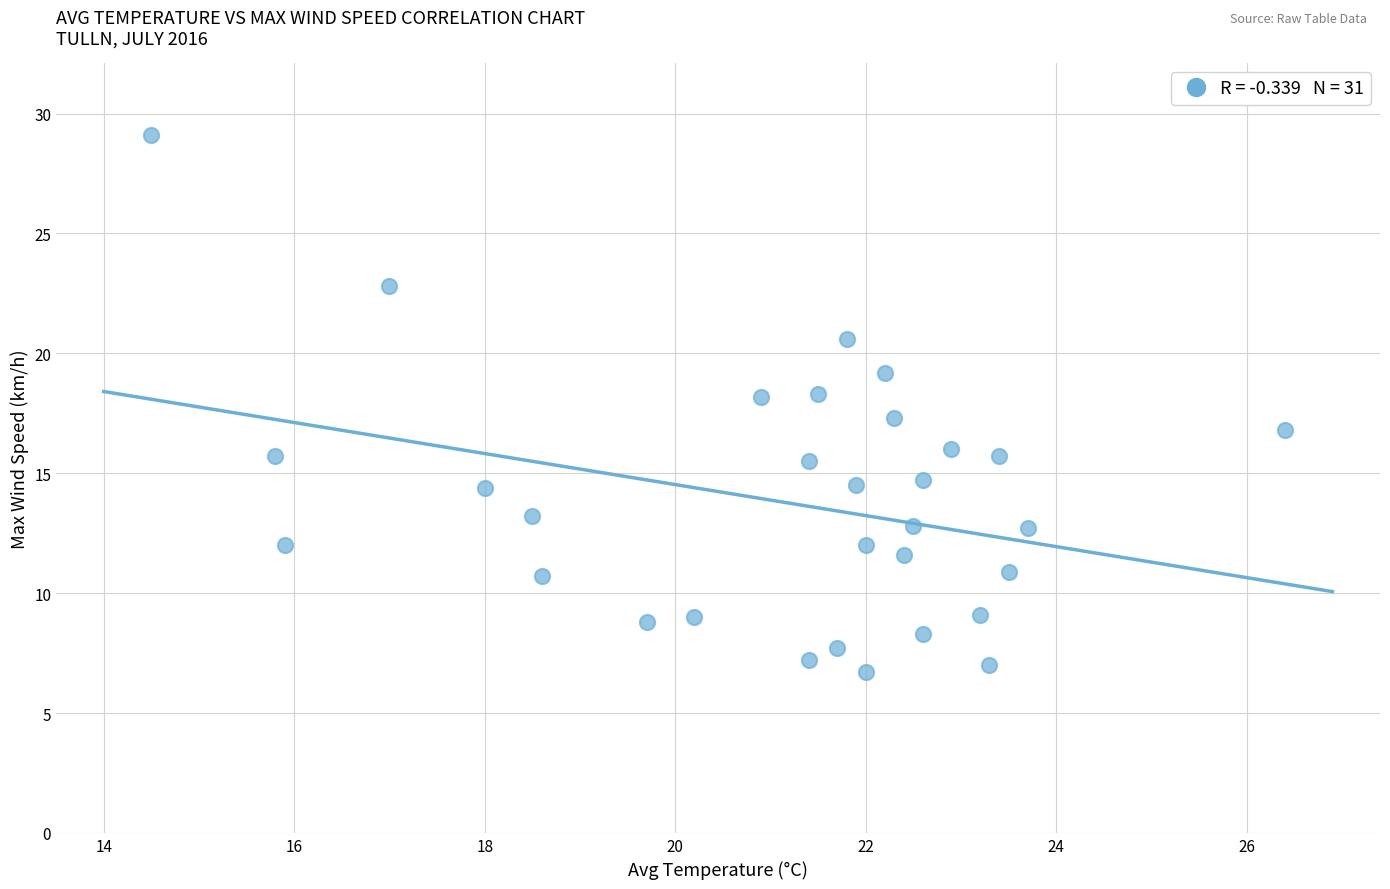

What is the range of X values (max minus min)?

11.9